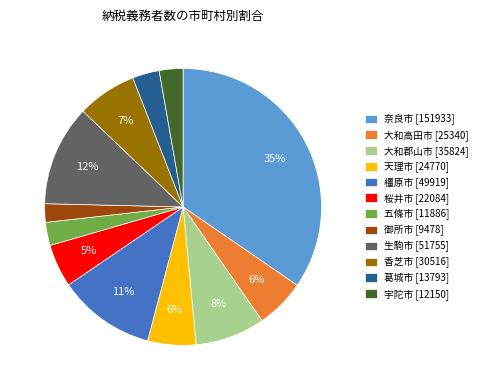

Is it true that 大和高田市 is 6% of the pie?

True